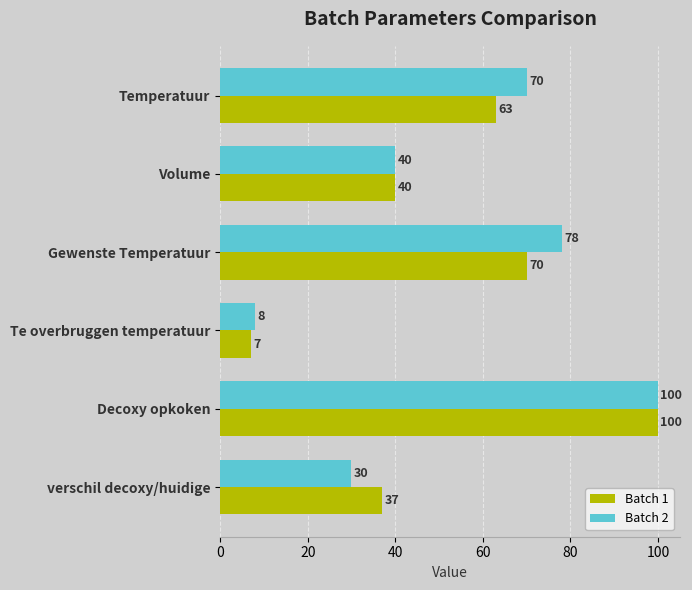

What is the total value across all series at Temperatuur?

133